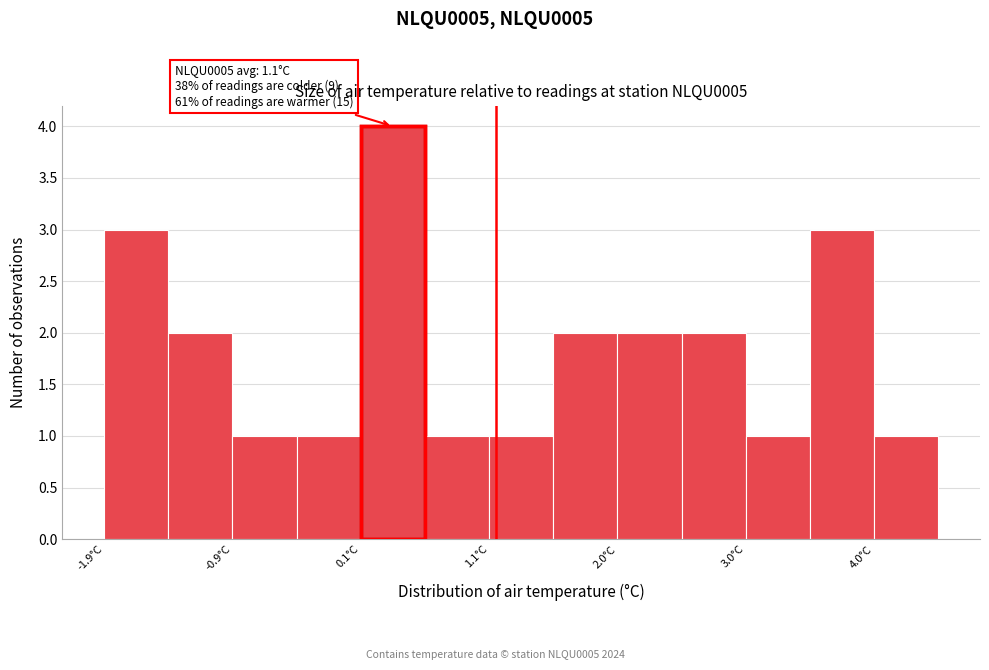

Over which range of the x-axis is the bar tallest?

0.05 to 0.55